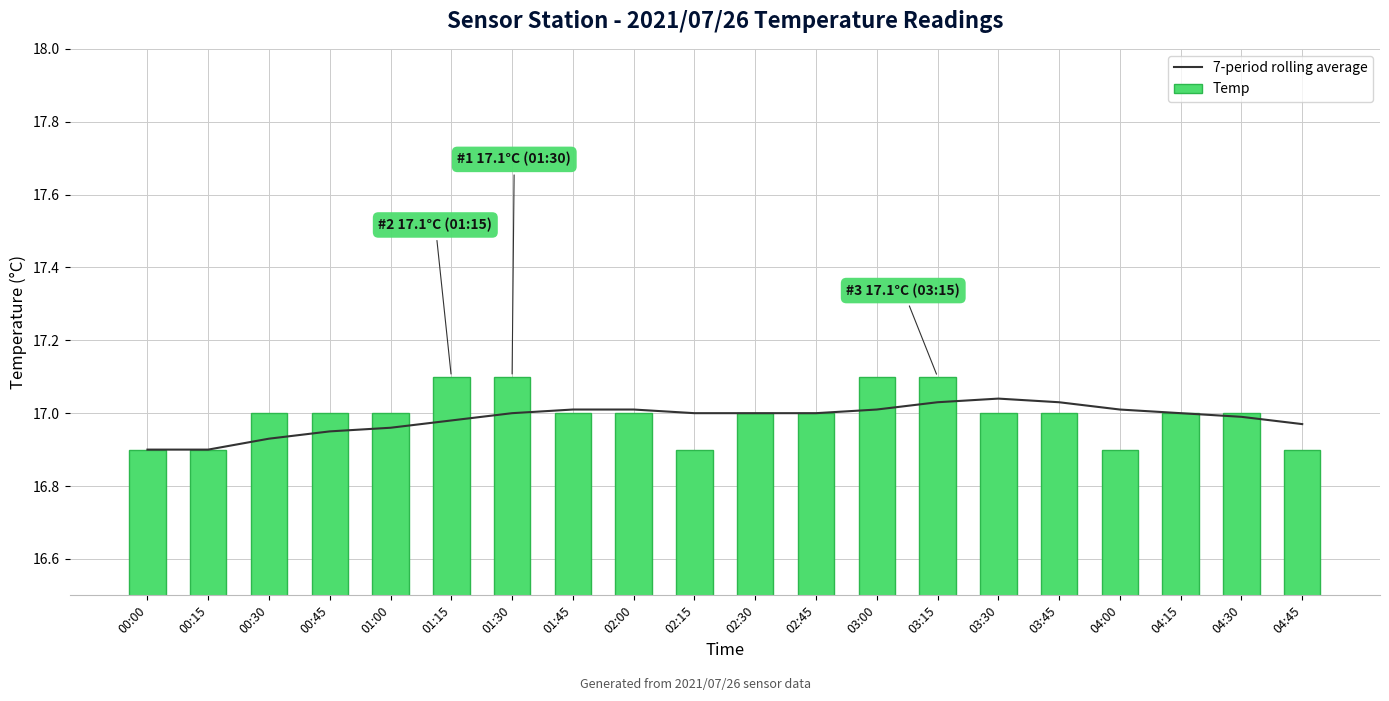

At which label is Temp closest to 17?

00:30